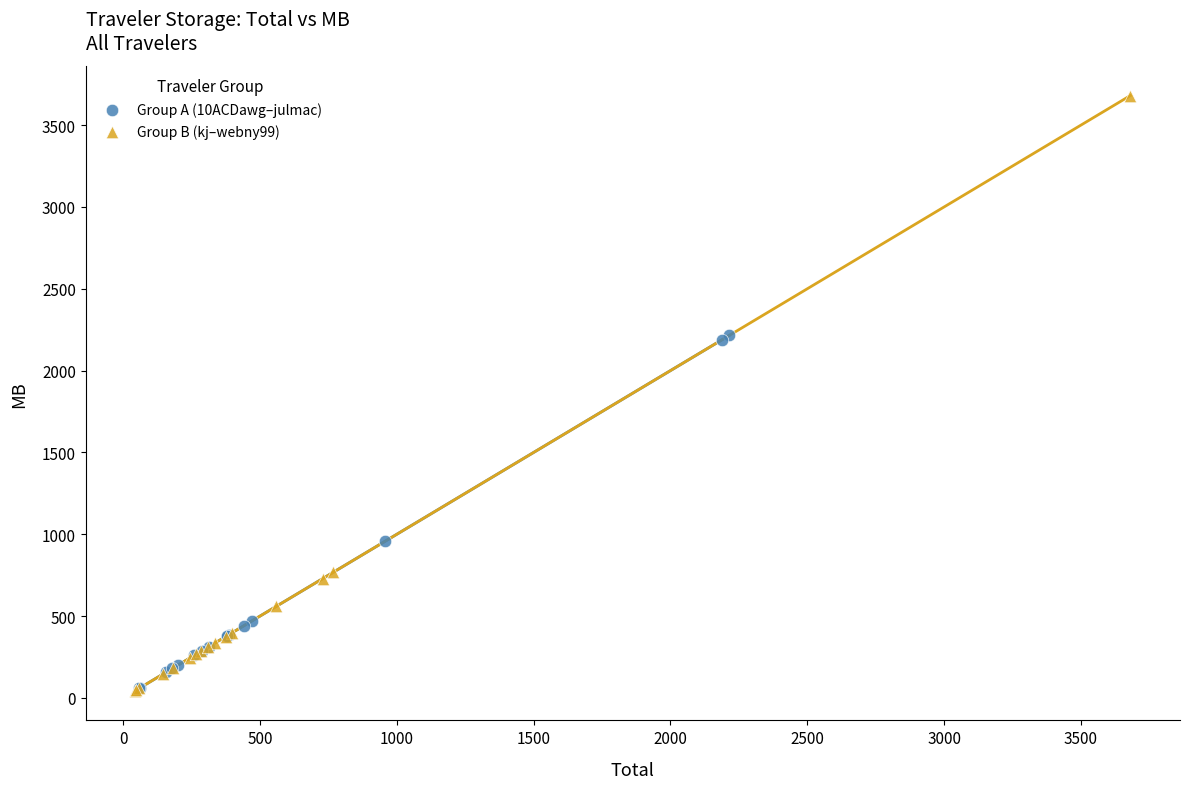

Which series has the largest Y range (max minus min)?

Group B (kj–webny99)